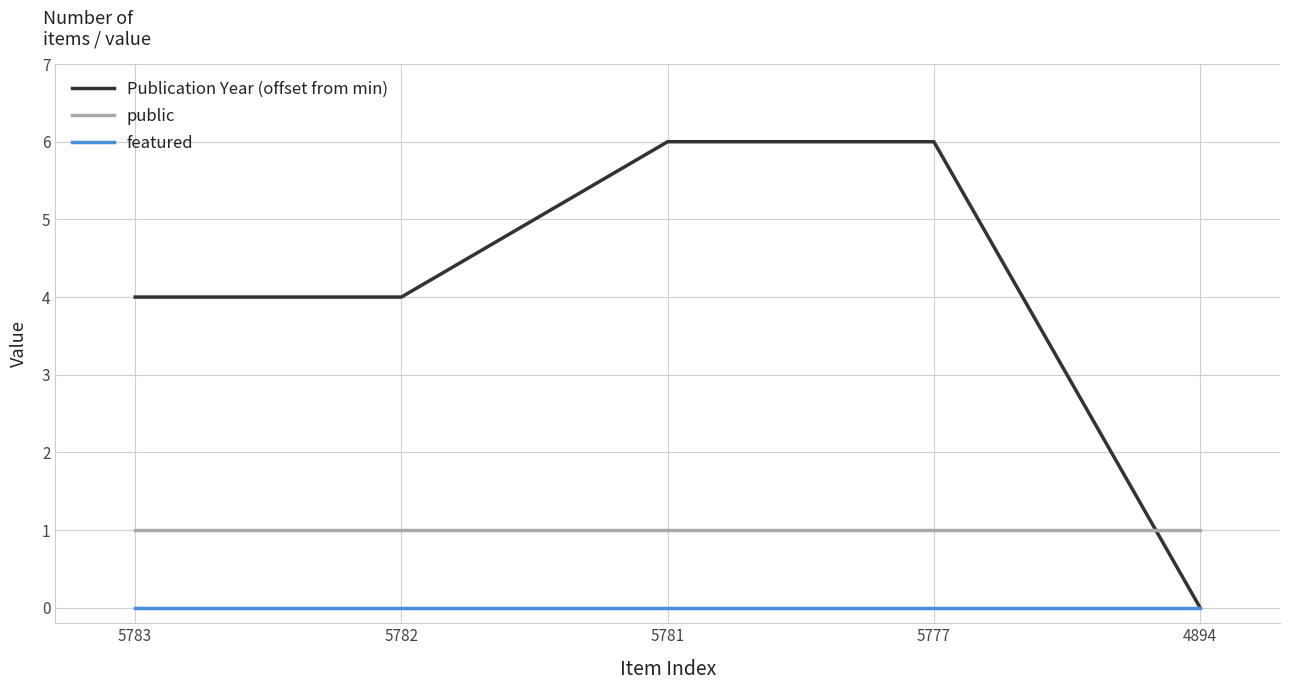

Count the Publication Year (offset from min) values in the range 4 to 6.

4